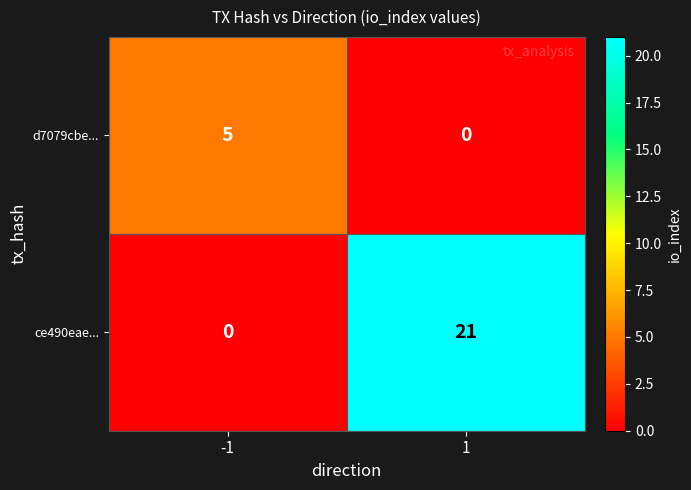

Reading right to left, what are all the values shown in this chart?

d7079cbe...: 1=0	-1=5
ce490eae...: 1=21	-1=0